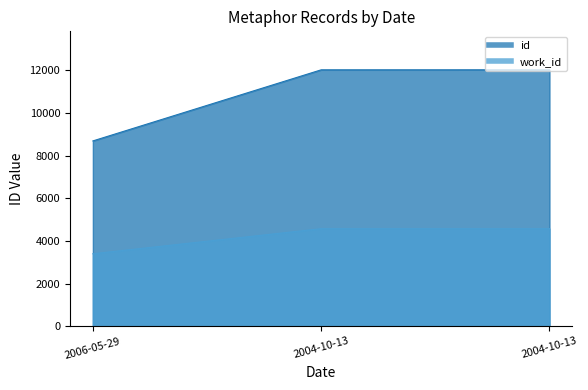

Does the chart display data point markers on the line(s)?

No